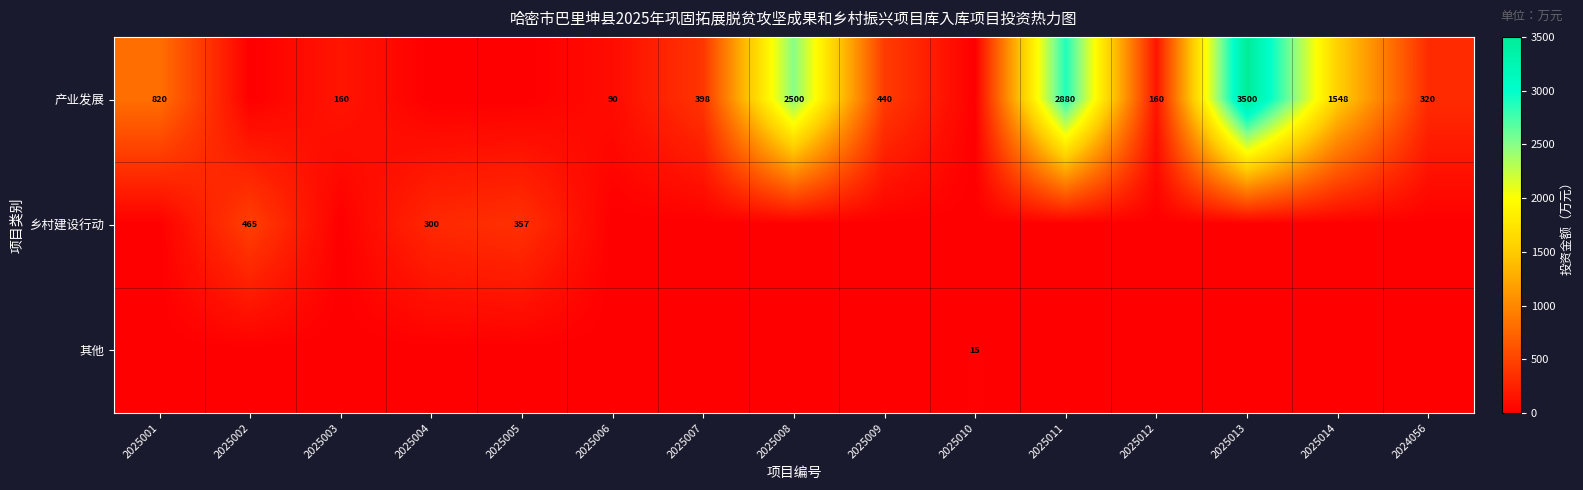

Is it true that 产业发展 equals 398 at 2025007?

True